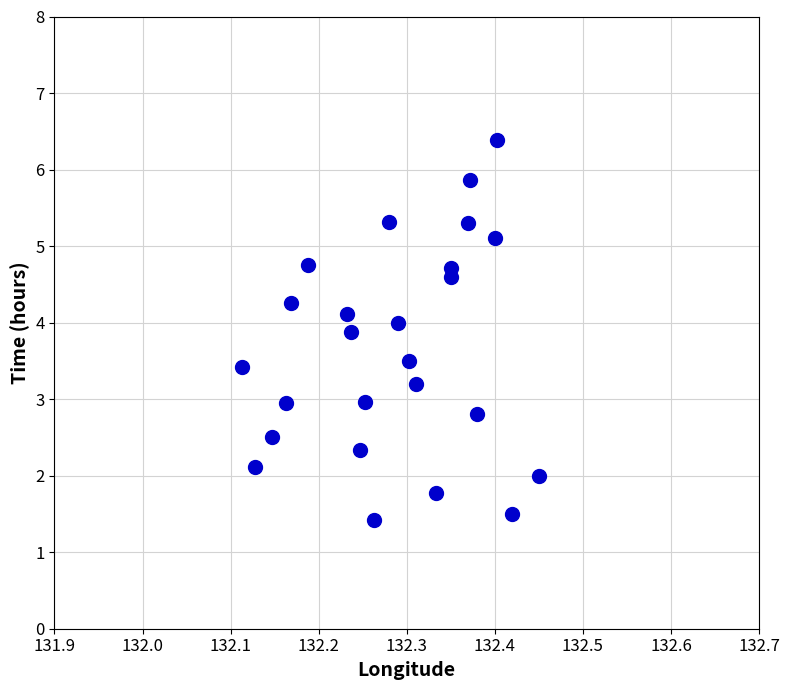

What is the range of X values (max minus min)?

0.3